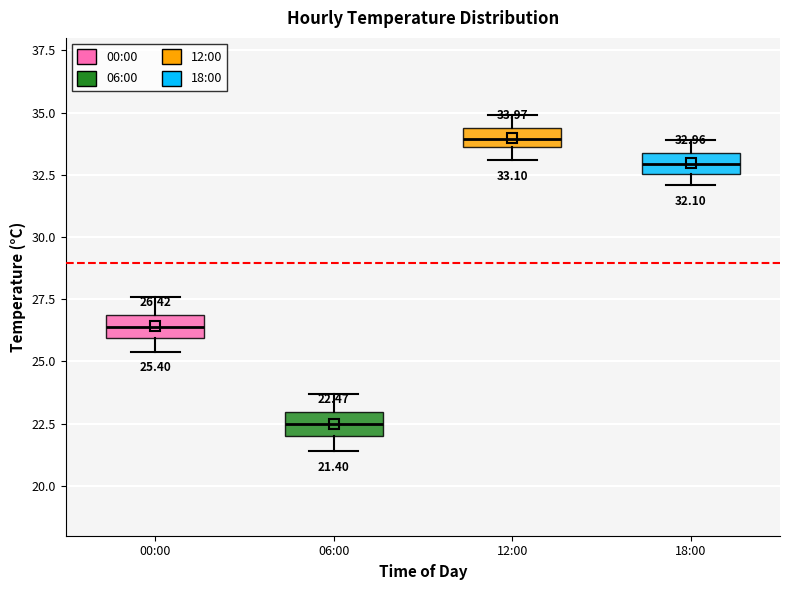

Which box has the lowest median line?

06:00